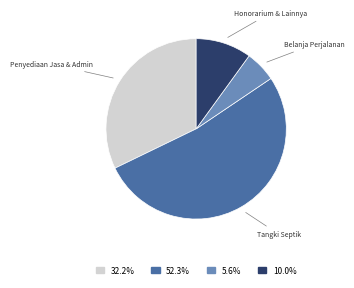

How many slices are in this pie chart?

4